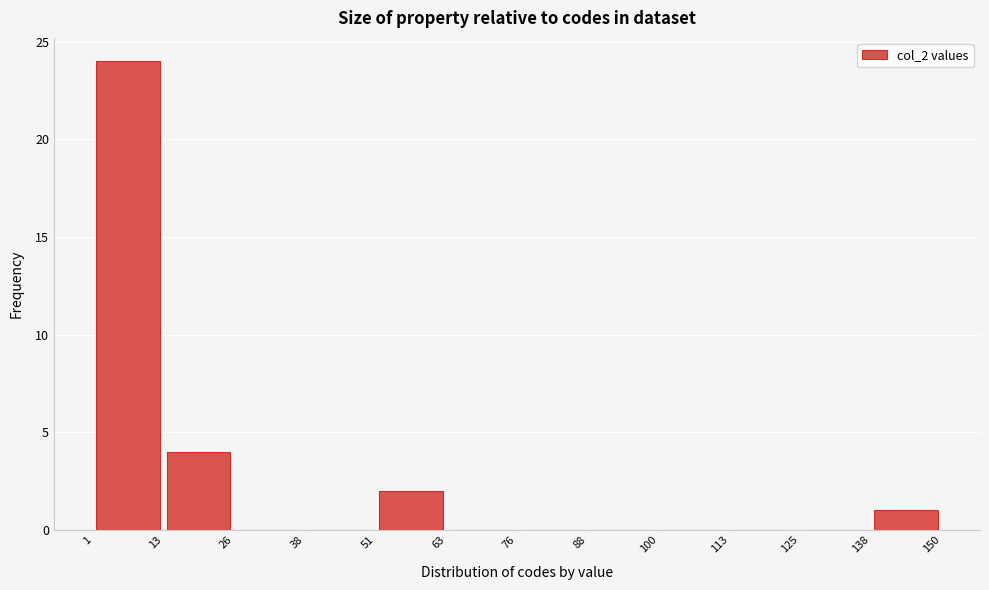

Reading left to right, transcribe this chart: for each bar, give the range it covers on the x-axis and its height. The values are not printed on the chart, so give them approximately, as read against the axis.

1 to 13: 24
13 to 26: 4
26 to 38: 0
38 to 51: 0
51 to 63: 2
63 to 76: 0
76 to 88: 0
88 to 100: 0
100 to 113: 0
113 to 125: 0
125 to 138: 0
138 to 150: 1